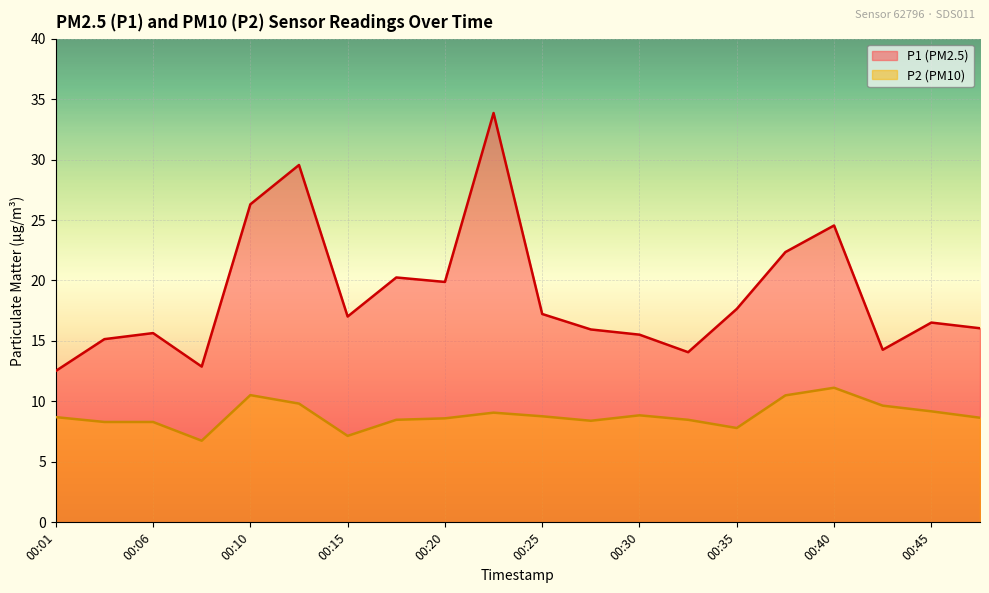

In P2, how many points are lower than both neighbors (excluding endpoints)?

4